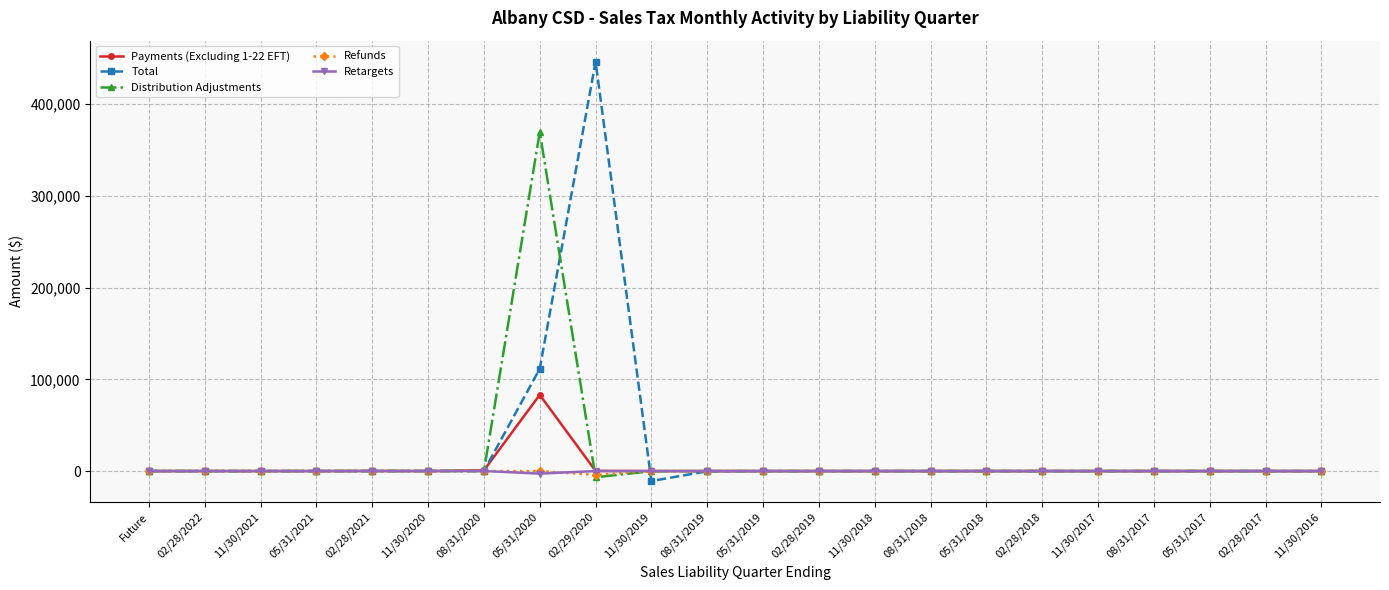

True or false: Payments (Excluding 1-22 EFT) has more than 2 interior local peaks.

True